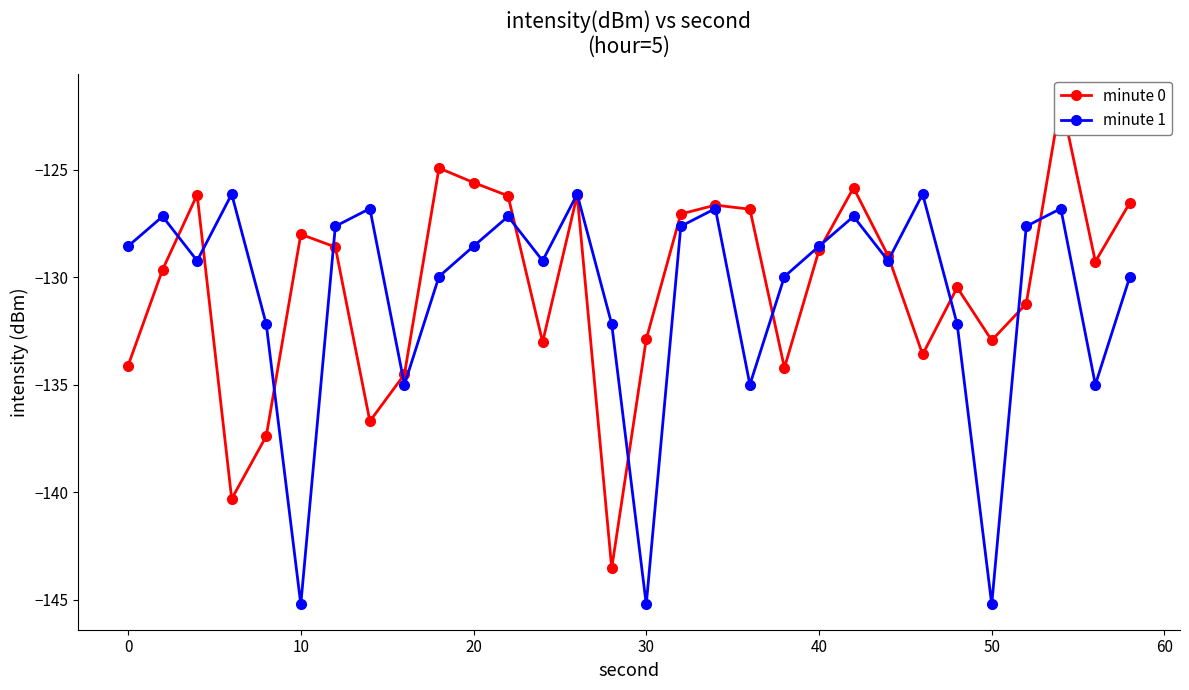

What is the difference between the maximum and minimum values in the minute 0 series?

21.8